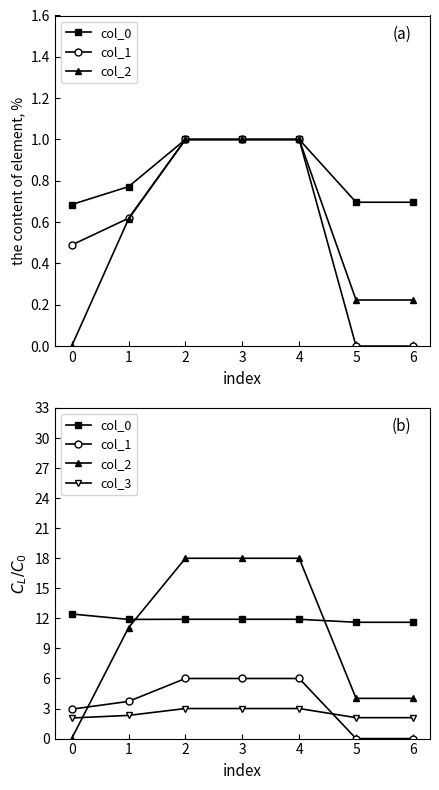

What are all the series names shown in the legend?

col_0, col_1, col_2, col_3